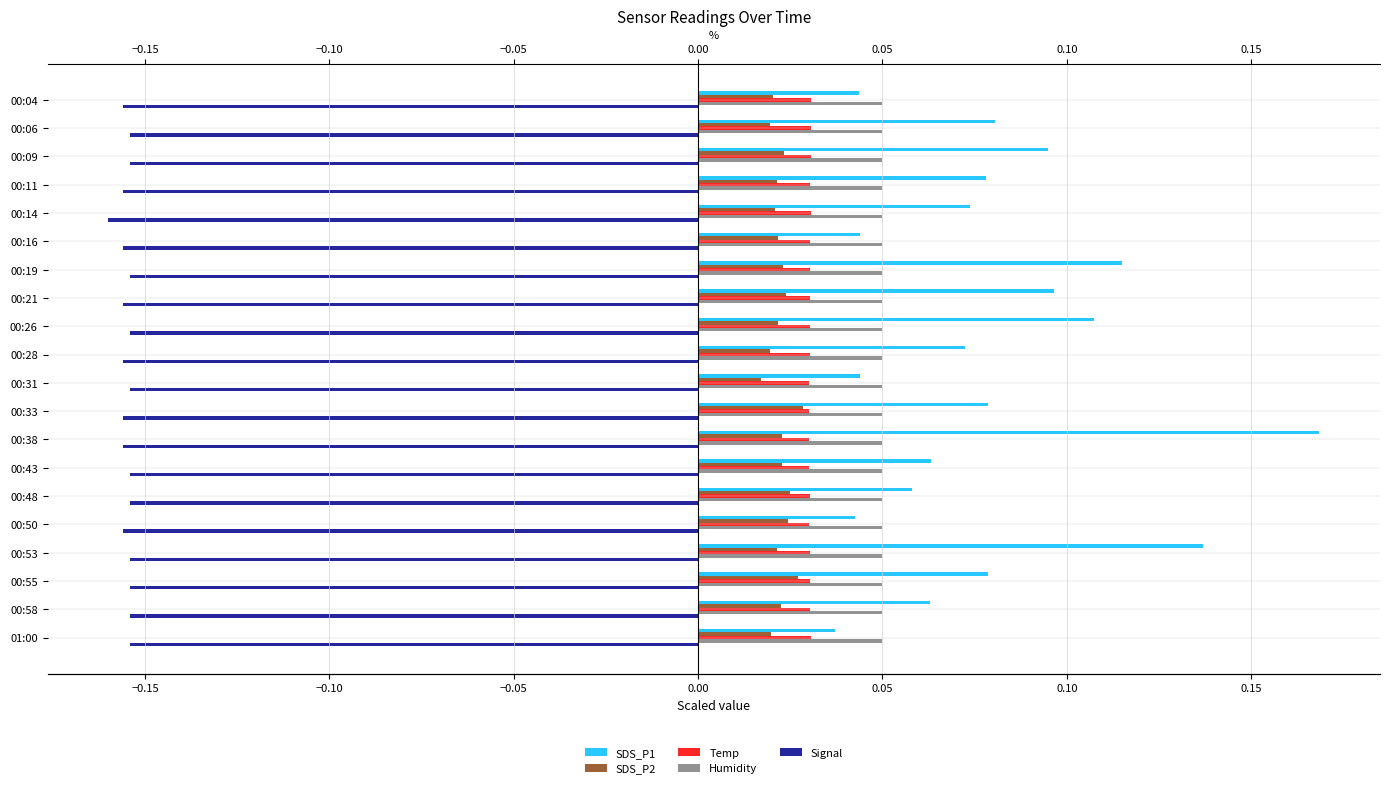

What is the average value of the Humidity series?

0.1